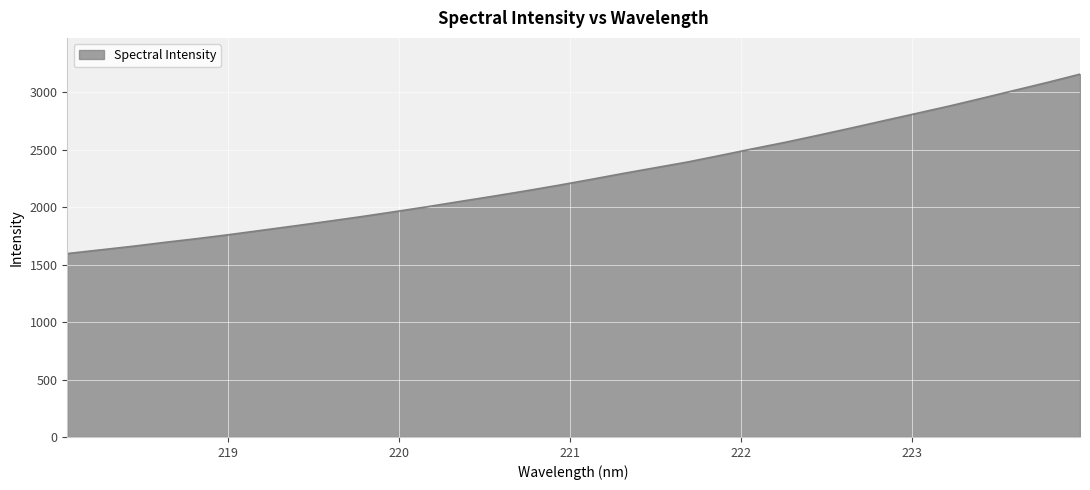

What is the minimum value shown in the chart?

1596.3